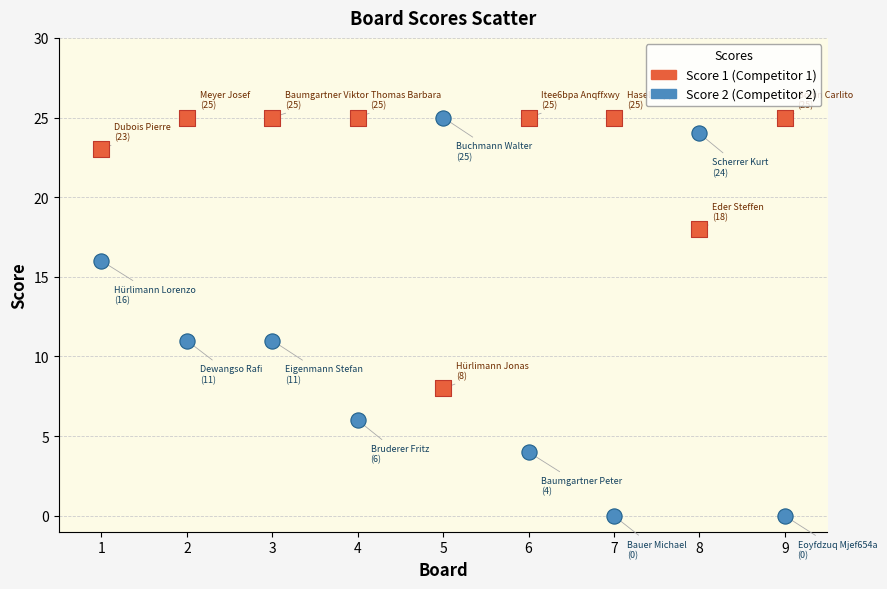

Which series has the largest Y range (max minus min)?

Score 2 (Competitor 2)